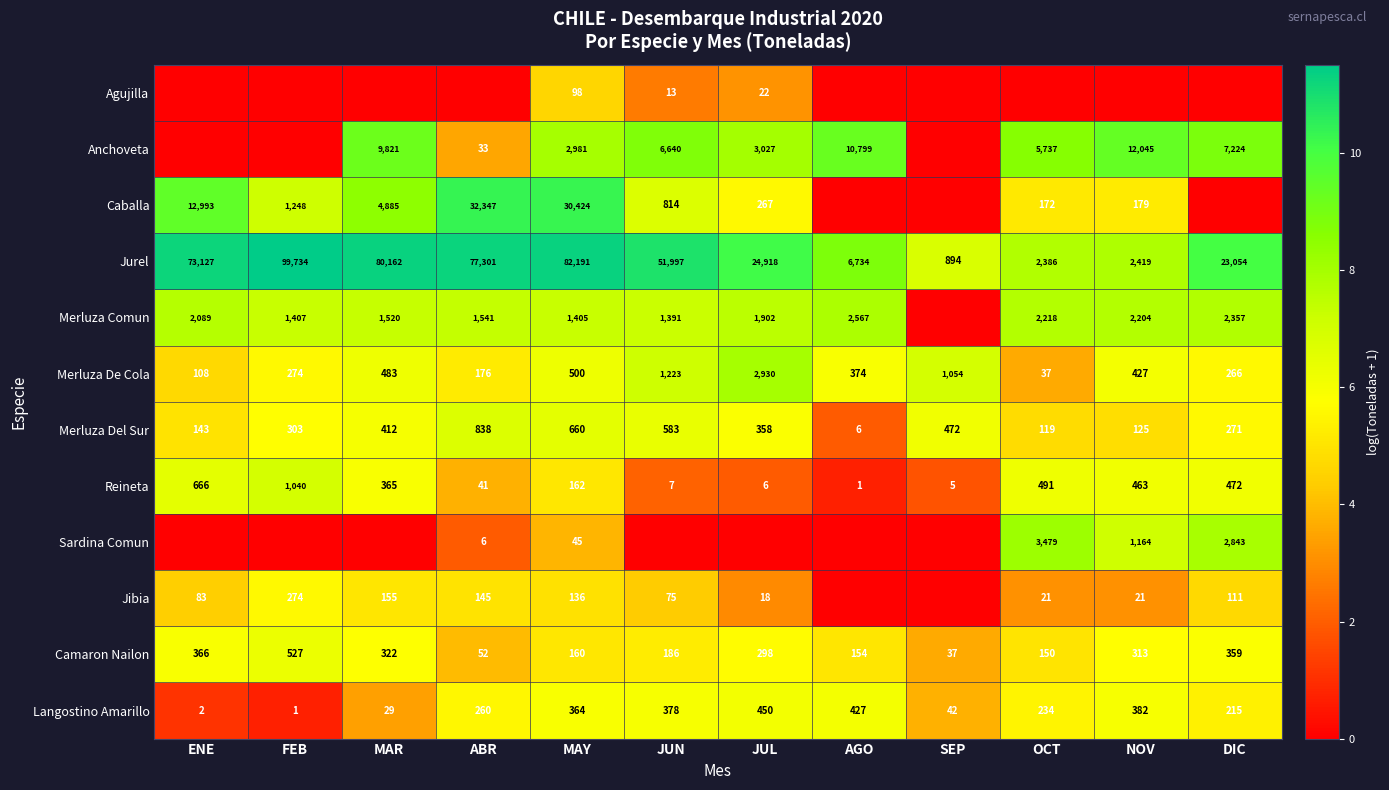

How many series are shown in this chart?

12